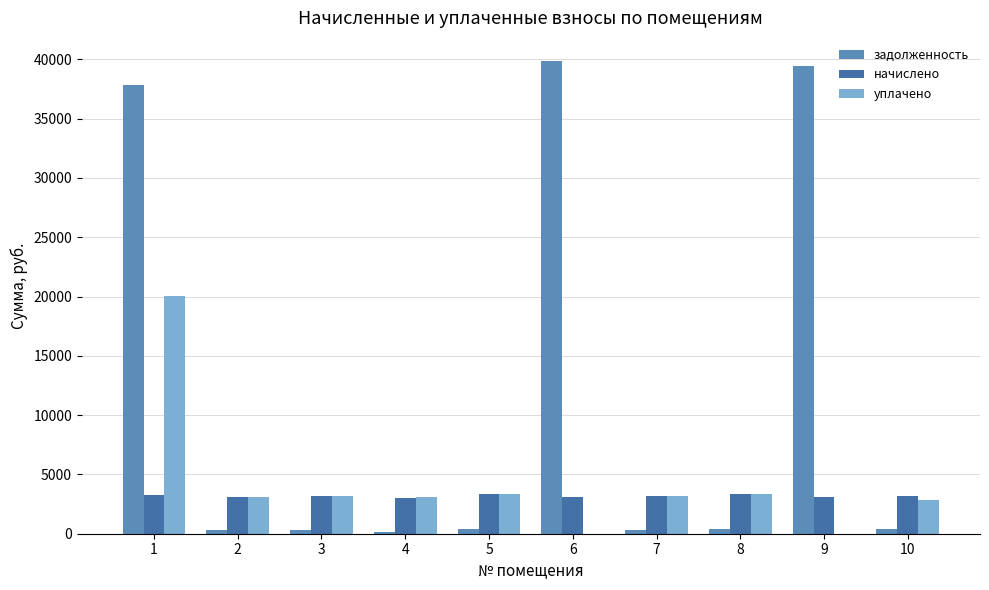

What is the highest value of the начислено series?

3381.9